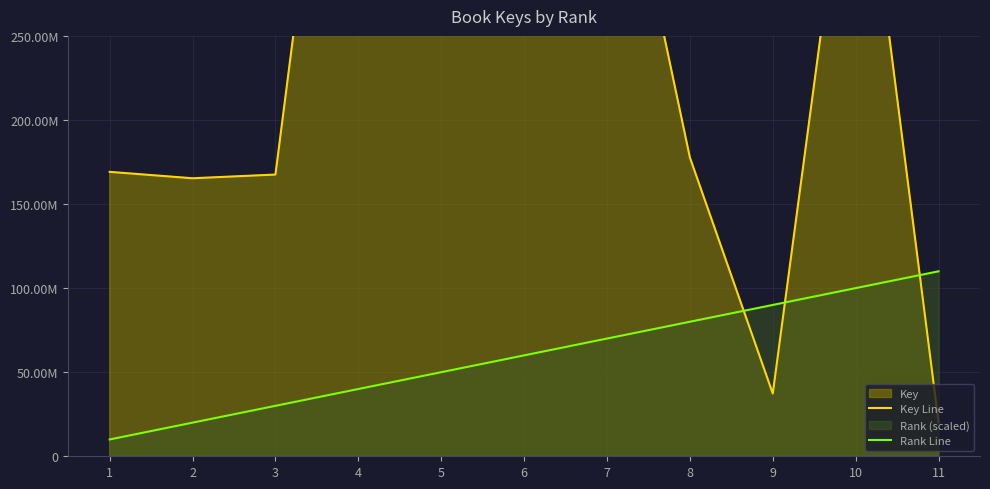

True or false: Rank Line and Key Line intersect in this chart.

True